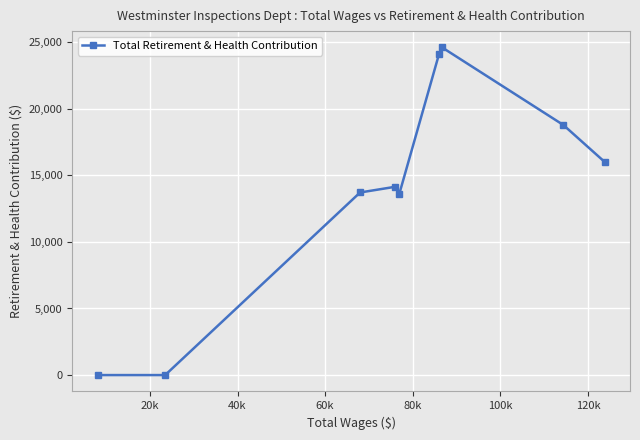

What is the sum of all values?

125008